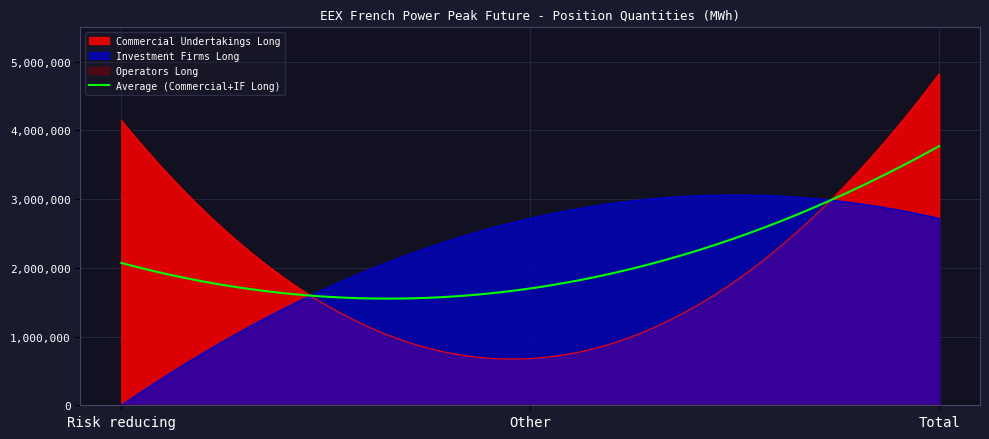

Rank the categories by Commercial Undertakings Long value from highest to lowest.

Total, Risk reducing, Other